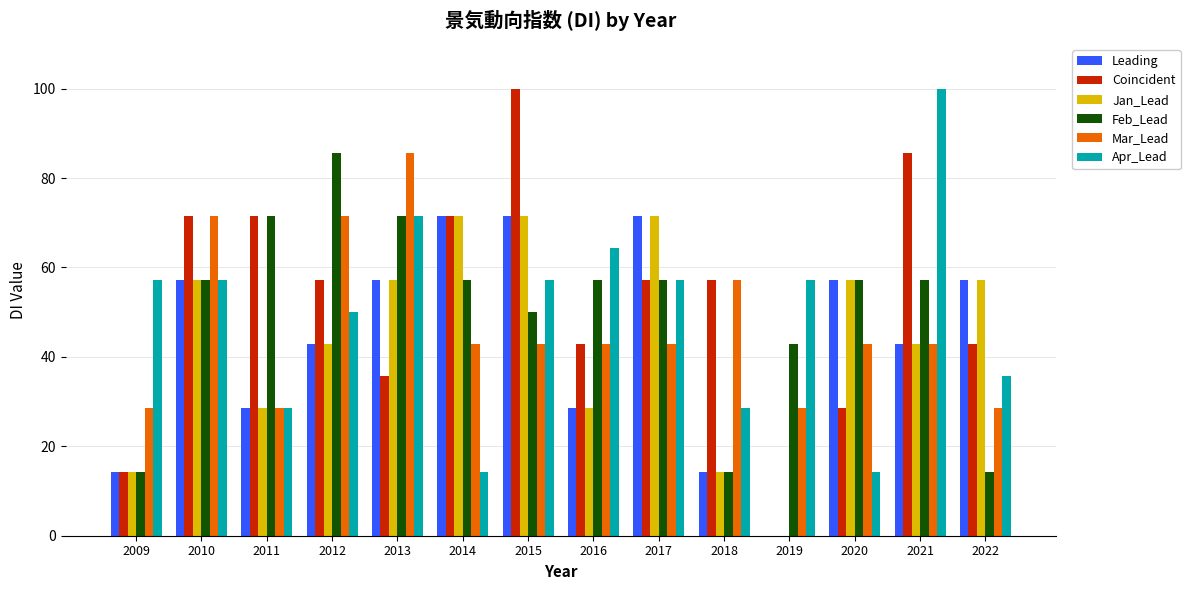

What is the spread (max minus min) of values at 2016?

35.7